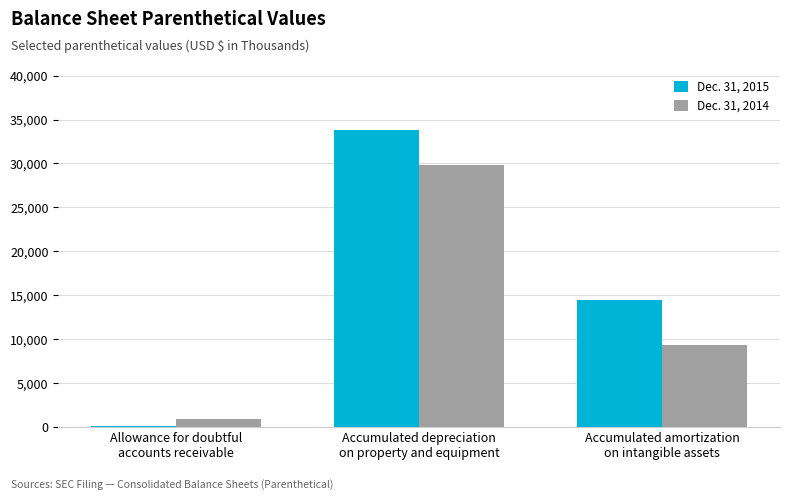

Is it true that Dec. 31, 2014 equals 29776 at Accumulated depreciation
on property and equipment?

True